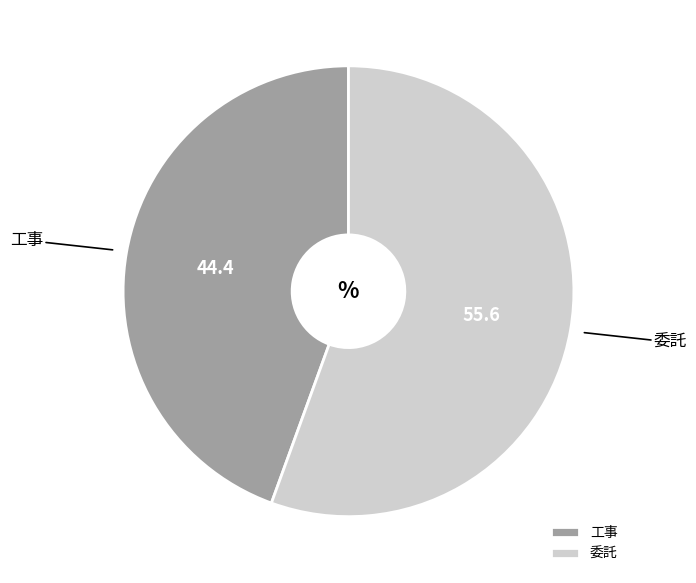

Which category has the biggest portion of the pie?

委託